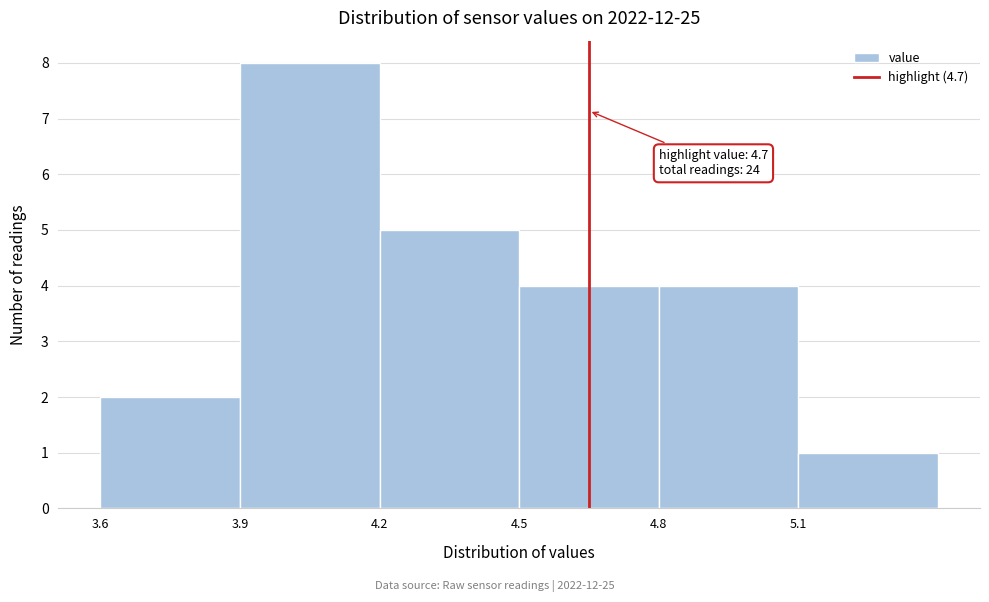

Reading left to right, transcribe all the data shown in this chart.

2	8	5	4	4	1